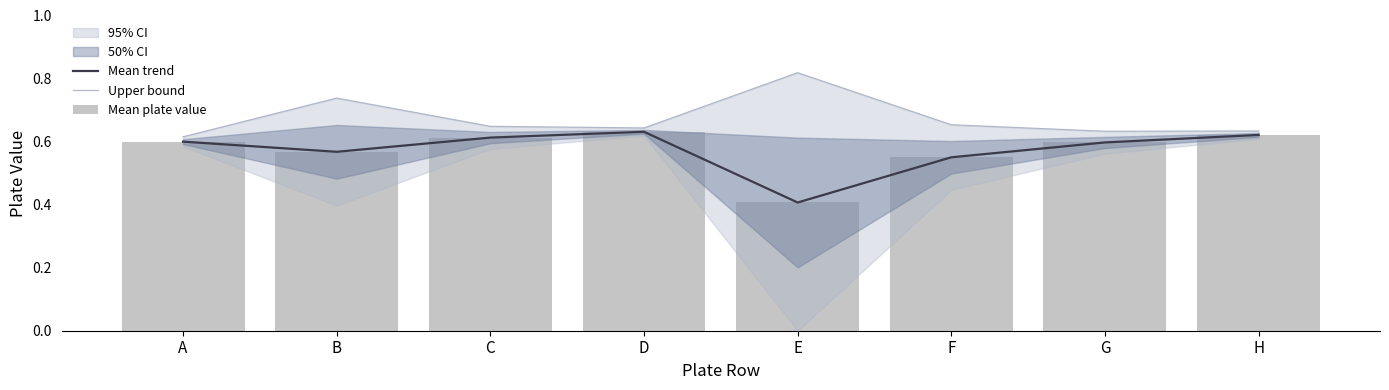

Is the value of Mean plate value at D greater than the value of Mean trend at E?

Yes